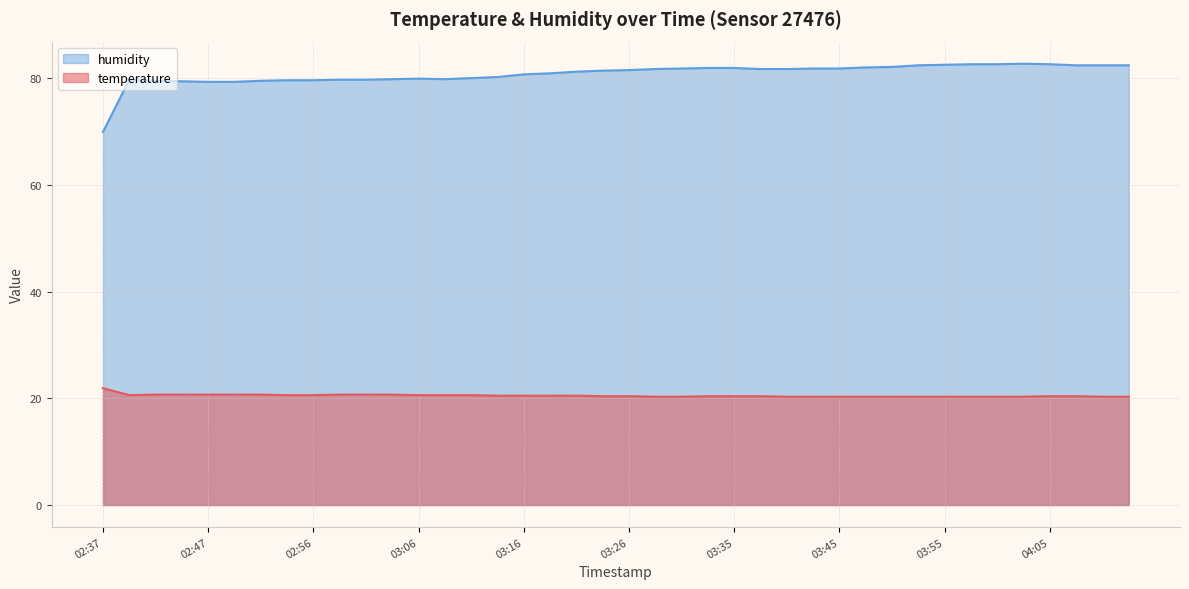

Reading right to left, list all the values displayed in this chart.

temperature: 04:12=20.3	04:10=20.3	04:07=20.4	04:05=20.4	04:02=20.3	04:00=20.3	03:57=20.3	03:55=20.3	03:53=20.3	03:50=20.3	03:48=20.3	03:45=20.3	03:43=20.3	03:40=20.3	03:38=20.4	03:35=20.4	03:33=20.4	03:30=20.3	03:28=20.3	03:26=20.4	03:23=20.4	03:21=20.5	03:18=20.5	03:16=20.5	03:13=20.5	03:11=20.6	03:09=20.6	03:06=20.6	03:04=20.7	03:01=20.7	02:59=20.7	02:56=20.6	02:54=20.6	02:52=20.7	02:49=20.7	02:47=20.7	02:44=20.7	02:42=20.7	02:39=20.6	02:37=21.9
humidity: 04:12=82.4	04:10=82.4	04:07=82.4	04:05=82.6	04:02=82.7	04:00=82.6	03:57=82.6	03:55=82.5	03:53=82.4	03:50=82.1	03:48=82.0	03:45=81.8	03:43=81.8	03:40=81.7	03:38=81.7	03:35=81.9	03:33=81.9	03:30=81.8	03:28=81.7	03:26=81.5	03:23=81.4	03:21=81.2	03:18=80.9	03:16=80.7	03:13=80.2	03:11=80.0	03:09=79.8	03:06=79.9	03:04=79.8	03:01=79.7	02:59=79.7	02:56=79.6	02:54=79.6	02:52=79.5	02:49=79.3	02:47=79.3	02:44=79.4	02:42=79.5	02:39=79.7	02:37=69.9